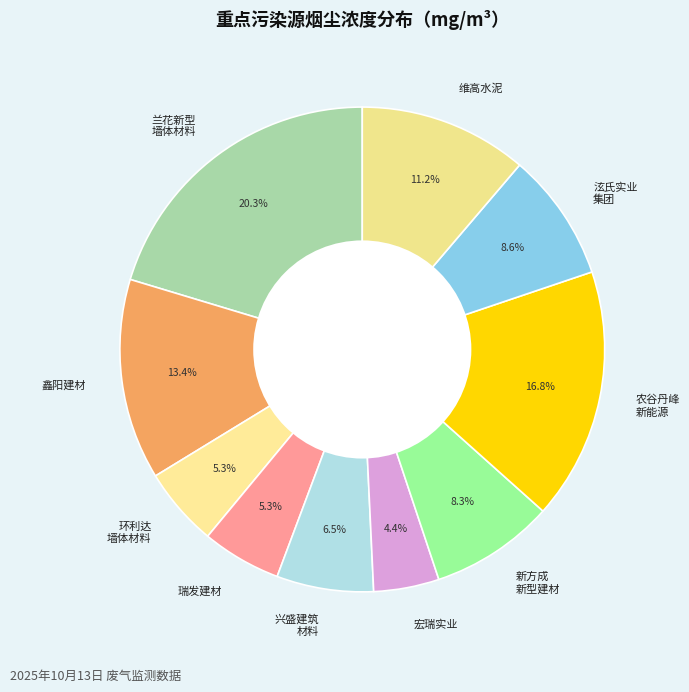

Does 农谷丹峰 新能源 account for over 50% of the chart?

No